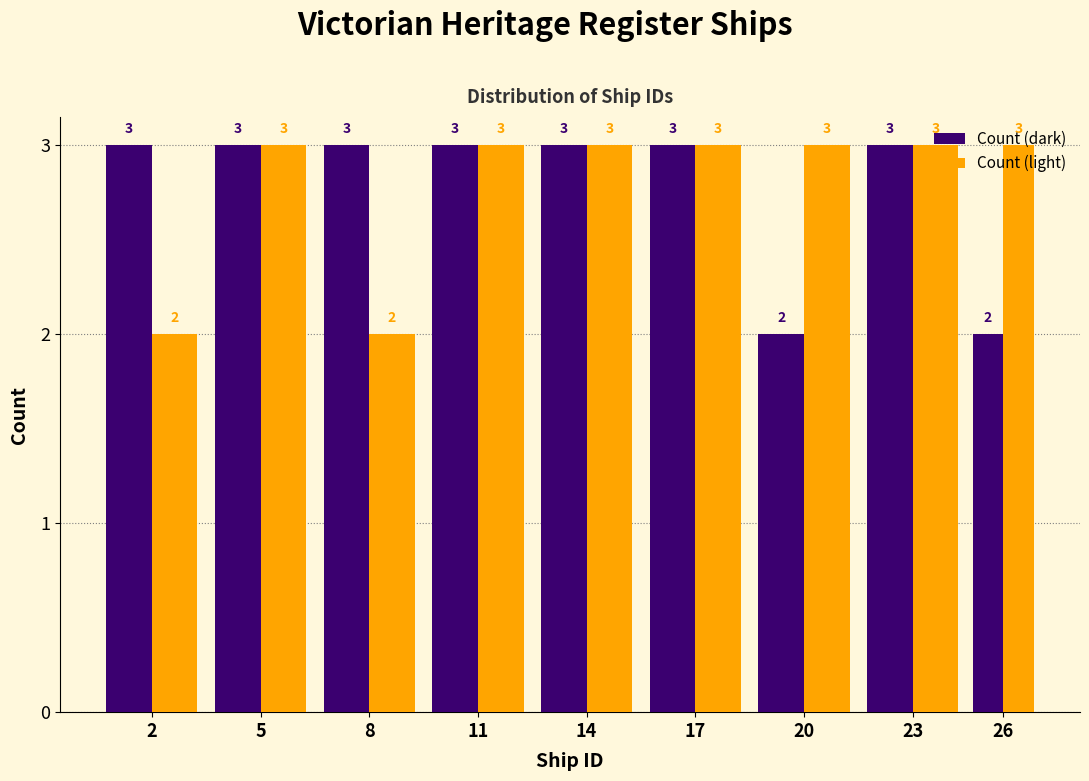

What is the maximum value for Count (dark)?

3